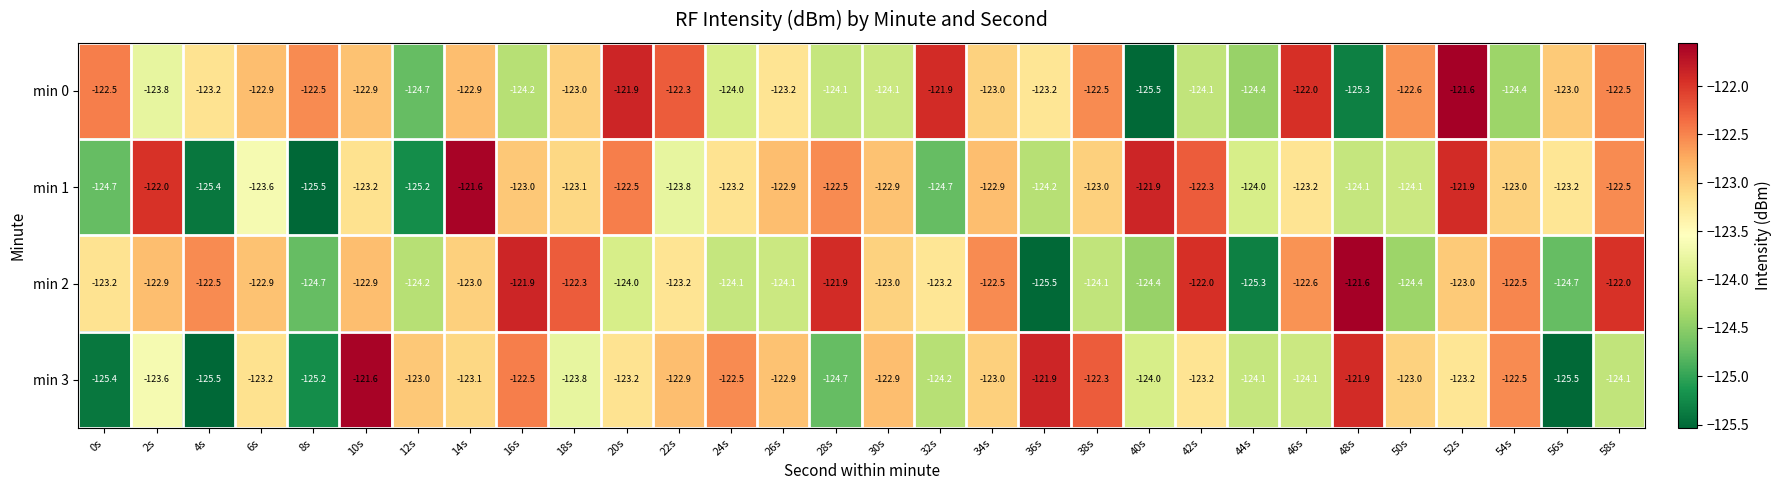

Which series changed the most between 26s and 58s?

min 2